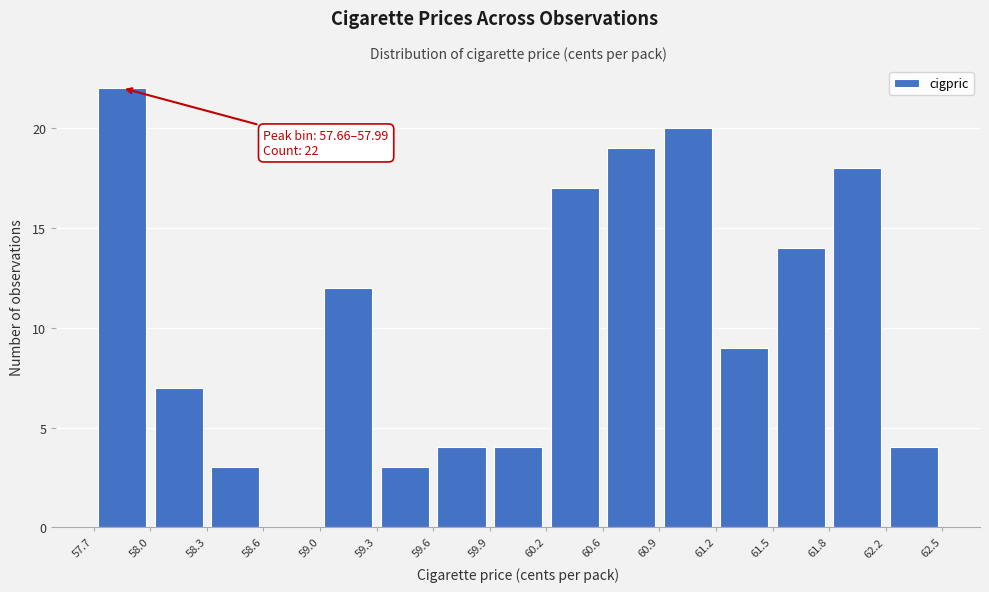

Over which range of the x-axis is the bar tallest?

57.7 to 58.0